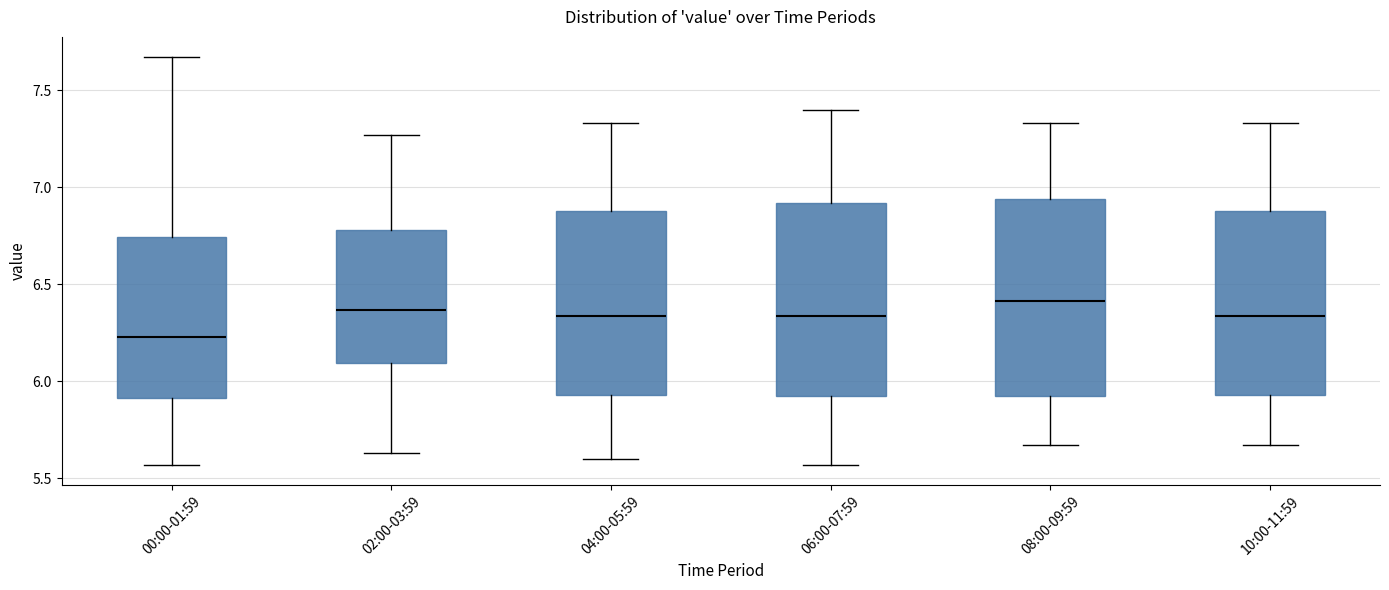

Reading left to right, read every box against the y-axis: the position of its median line, the range the box covers, and the ends of its whiskers. The values are not printed on the chart, so give them approximately, as read against the axis.

00:00-01:59: median 6.25, box 5.90 to 6.75, whiskers 5.55 to 7.65
02:00-03:59: median 6.35, box 6.10 to 6.80, whiskers 5.65 to 7.25
04:00-05:59: median 6.35, box 5.95 to 6.90, whiskers 5.60 to 7.35
06:00-07:59: median 6.35, box 5.90 to 6.90, whiskers 5.55 to 7.40
08:00-09:59: median 6.40, box 5.90 to 6.95, whiskers 5.65 to 7.35
10:00-11:59: median 6.35, box 5.95 to 6.90, whiskers 5.65 to 7.35